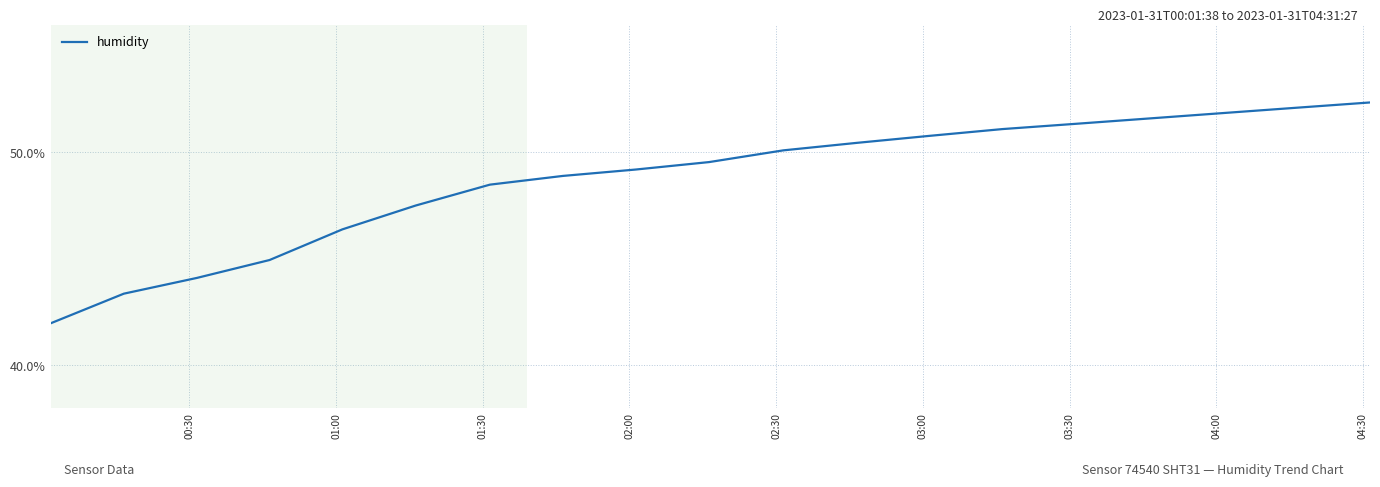

What is the smallest value displayed?

42.0